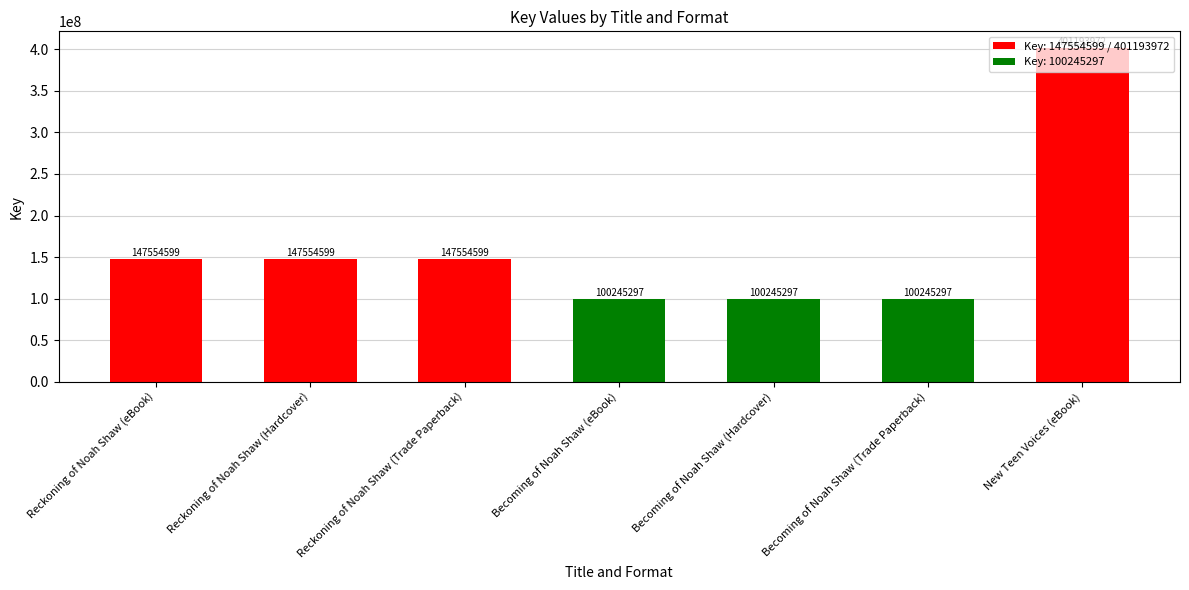

What is the greatest value displayed?

401193972